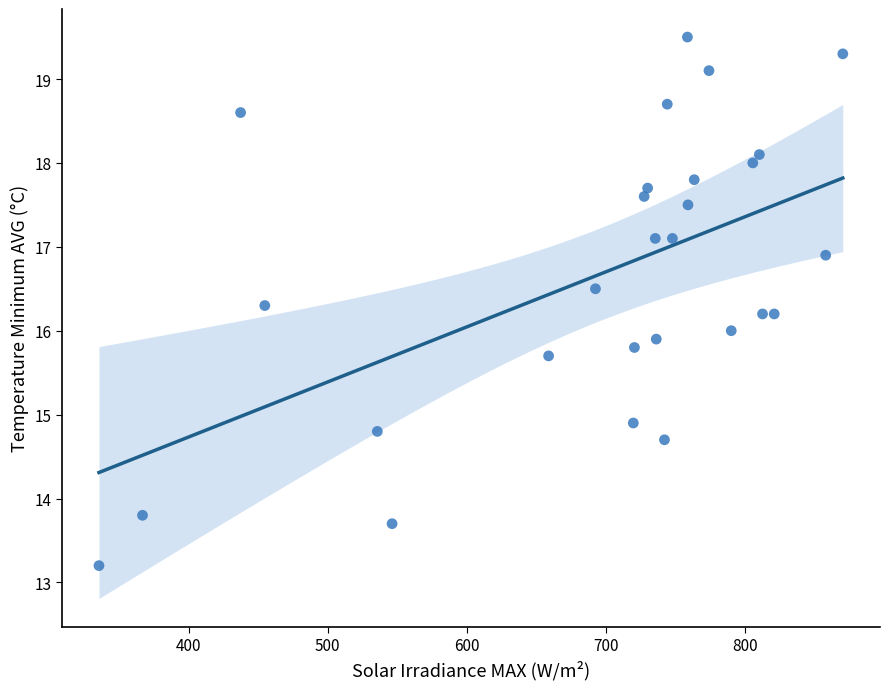

What is the range of Y values (max minus min)?

6.3